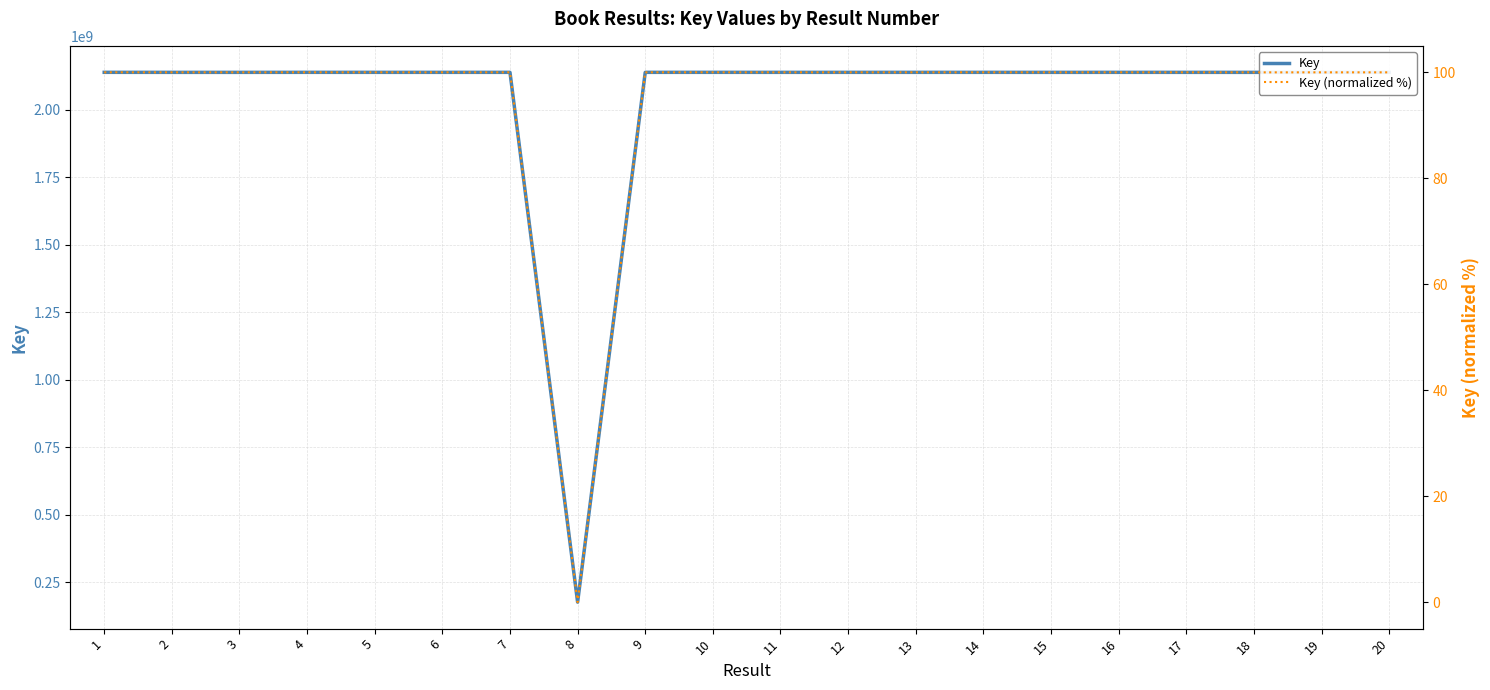

At which category does Key reach its first local peak?

4